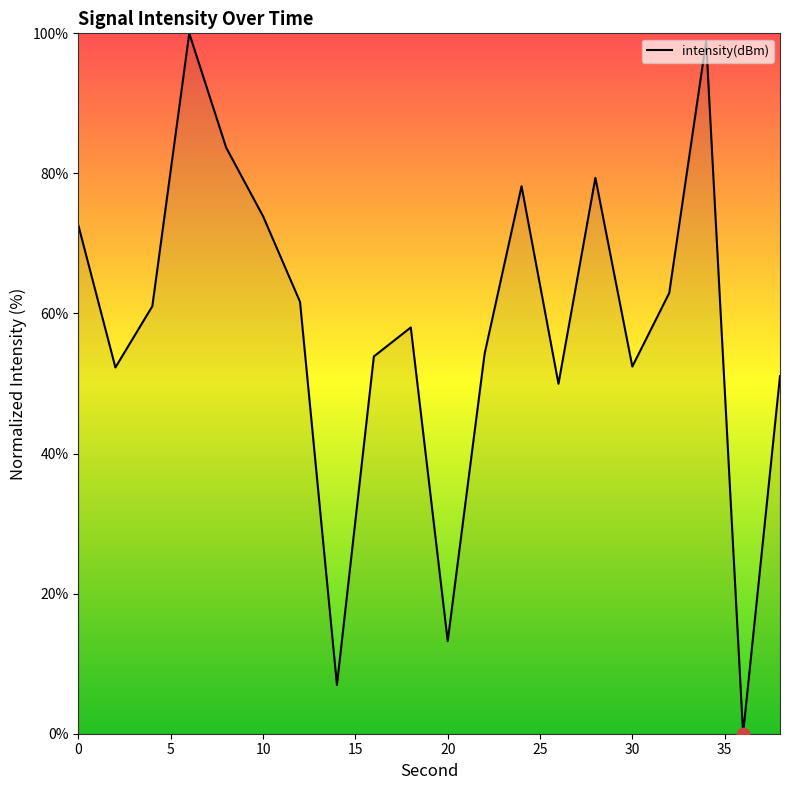

What is the maximum value shown in the chart?

100.0